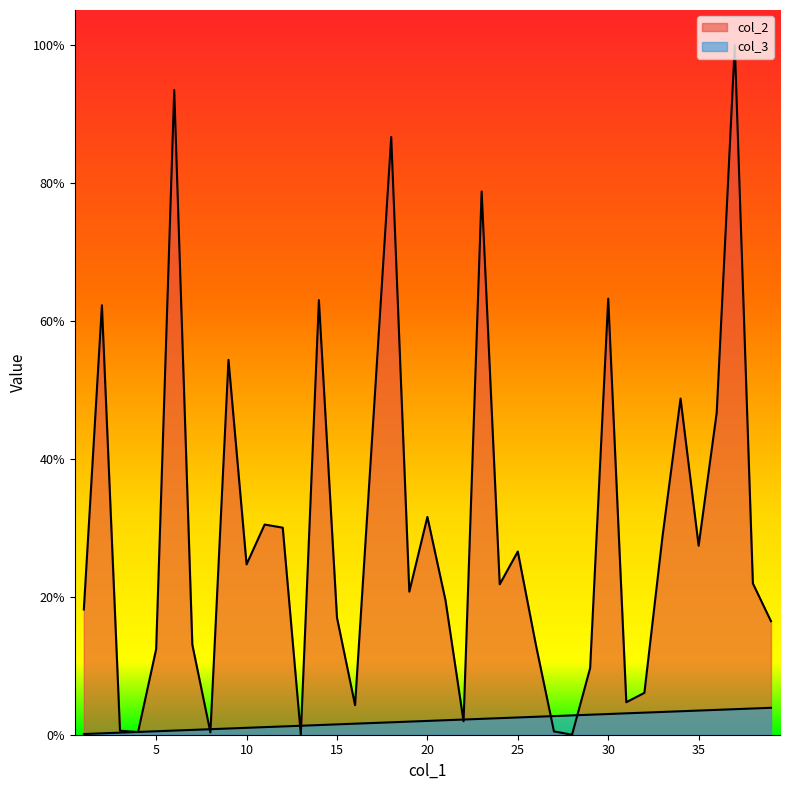

Count the number of data series in this chart.

2